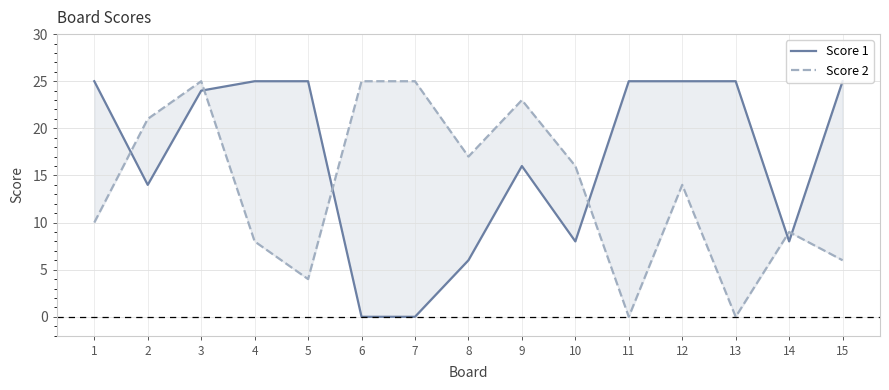

What is the maximum value for Score 1?

25